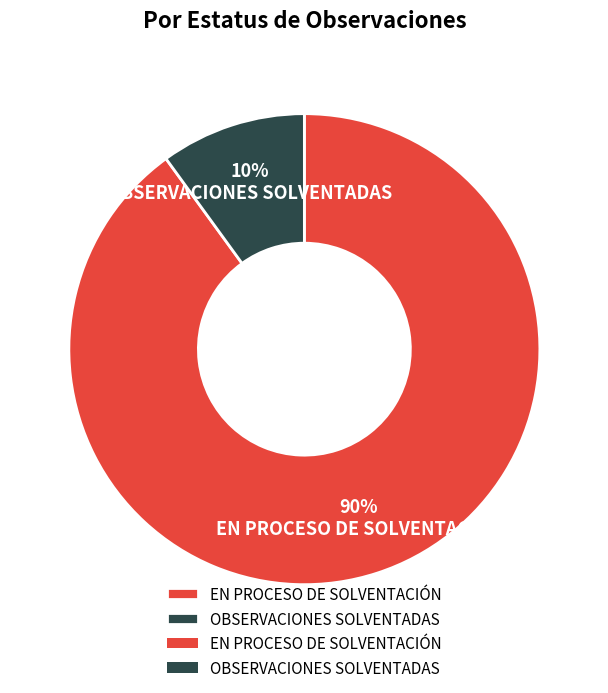

Is there any slice that represents more than half of the pie?

Yes